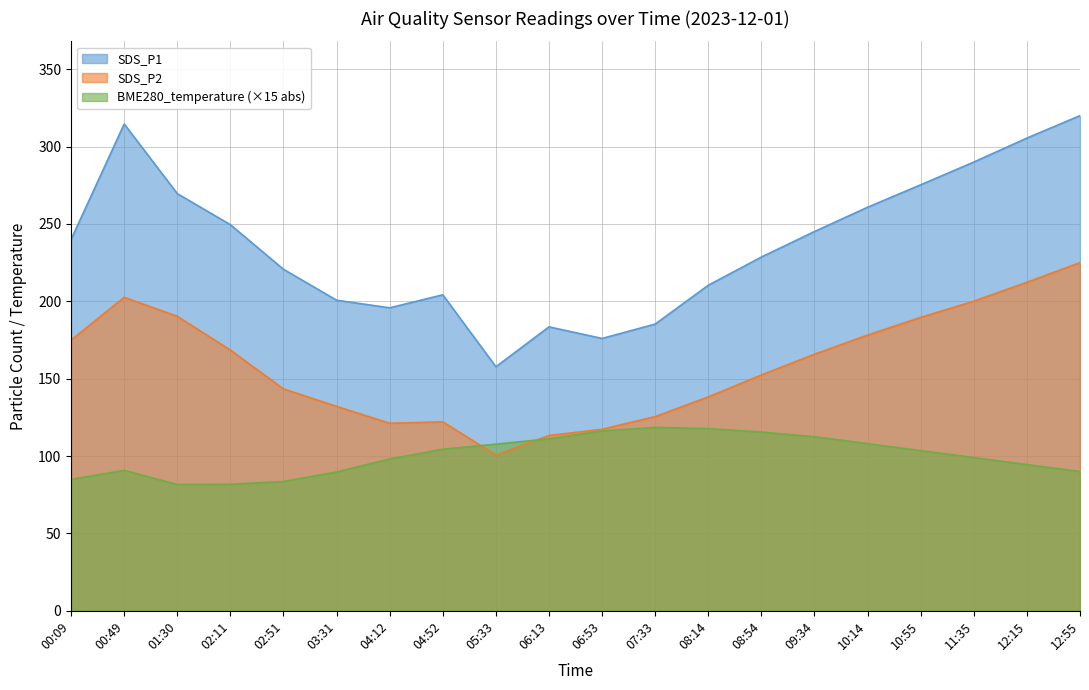

True or false: BME280_temperature has a value of 107.7 at 05:33.

True